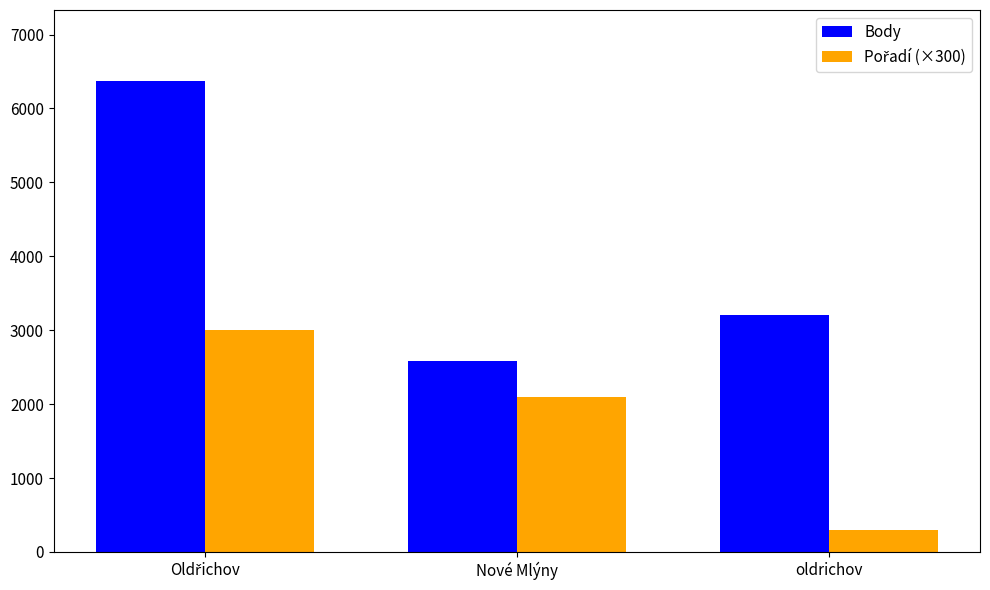

At how many categories does at least one series exceed 3135?

2